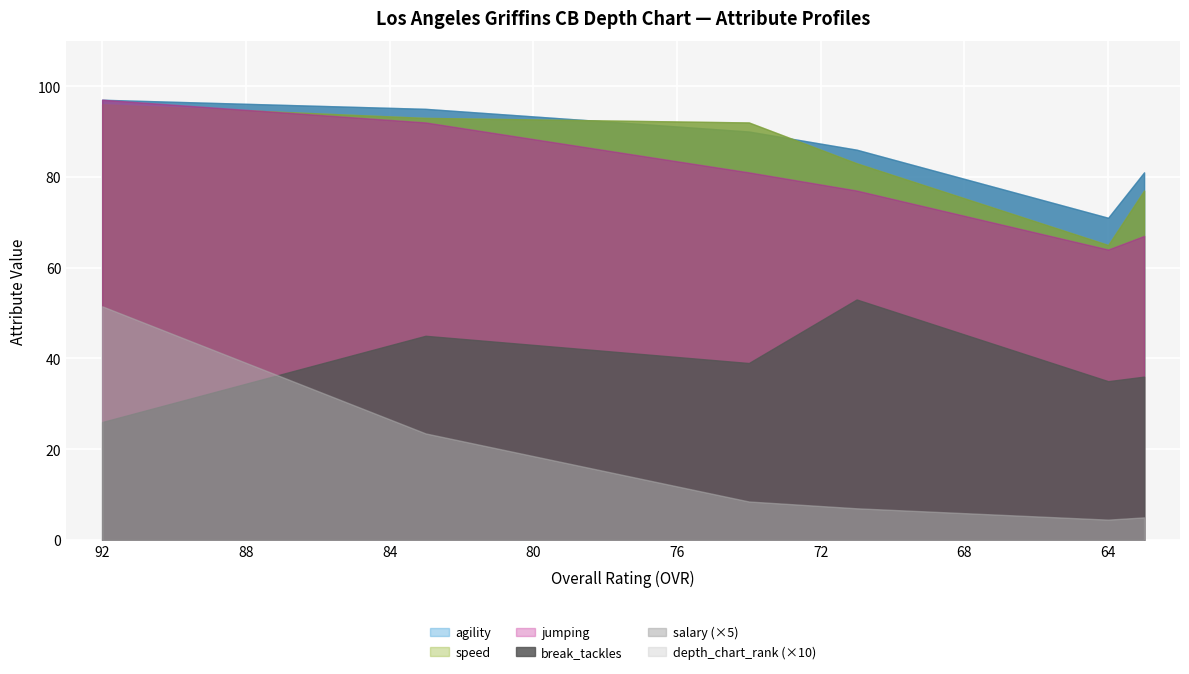

At how many categories does at least one series exceed 33?

6